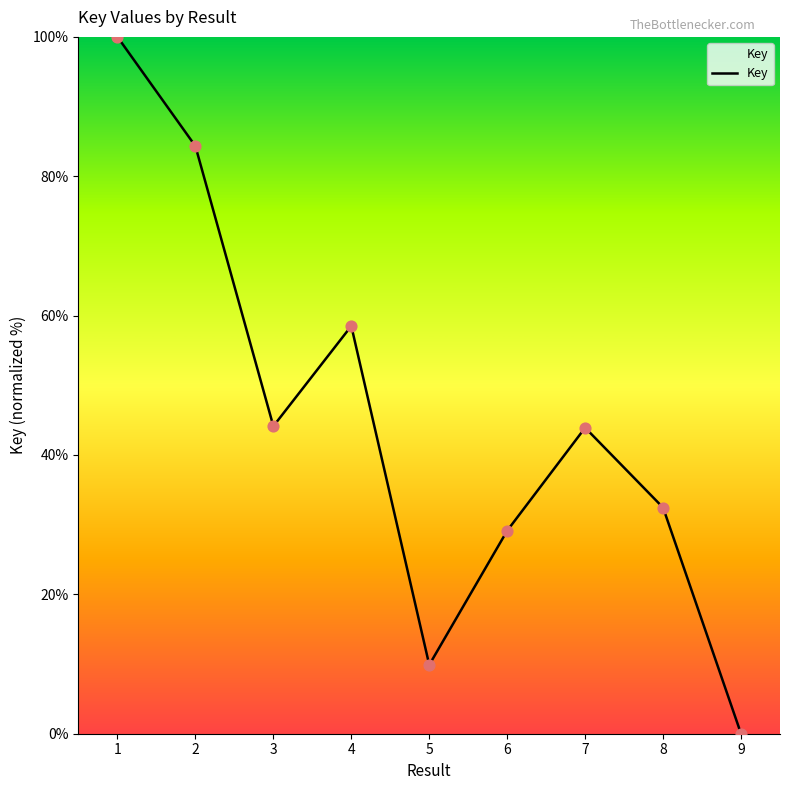

What is the change in value from 1 to 7?

-56.1